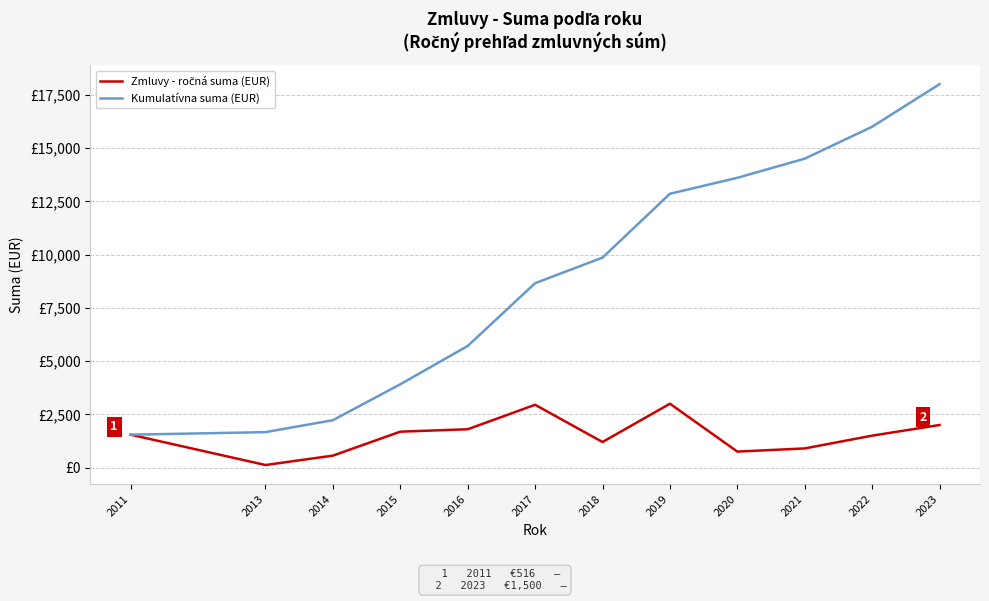

Rank the categories by Kumulatívna suma (EUR) value from lowest to highest.

2011, 2013, 2014, 2015, 2016, 2017, 2018, 2019, 2020, 2021, 2022, 2023